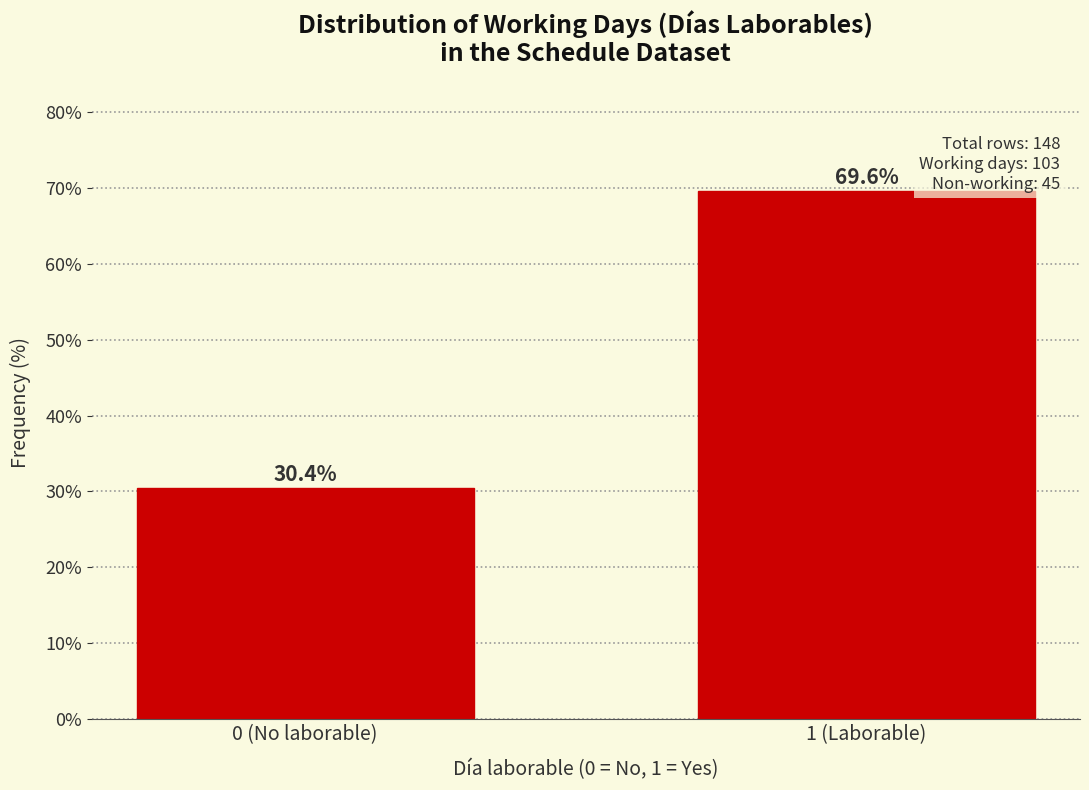

Reading right to left, list all the values displayed in this chart.

1 (Laborable)=69.6	0 (No laborable)=30.4